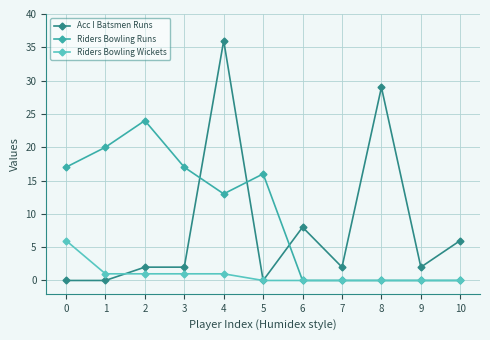

Reading left to right, what are all the values shown in this chart?

Acc I Batsmen Runs: 0=0	1=0	2=2	3=2	4=36	5=0	6=8	7=2	8=29	9=2	10=6
Riders Bowling Runs: 0=17	1=20	2=24	3=17	4=13	5=16	6=0	7=0	8=0	9=0	10=0
Riders Bowling Wickets: 0=6	1=1	2=1	3=1	4=1	5=0	6=0	7=0	8=0	9=0	10=0